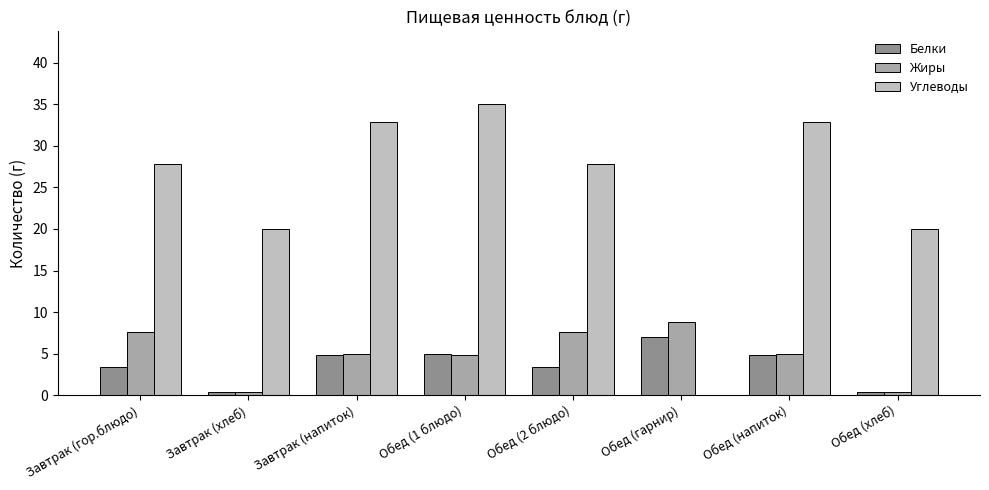

Which series has the largest total across all categories?

Углеводы